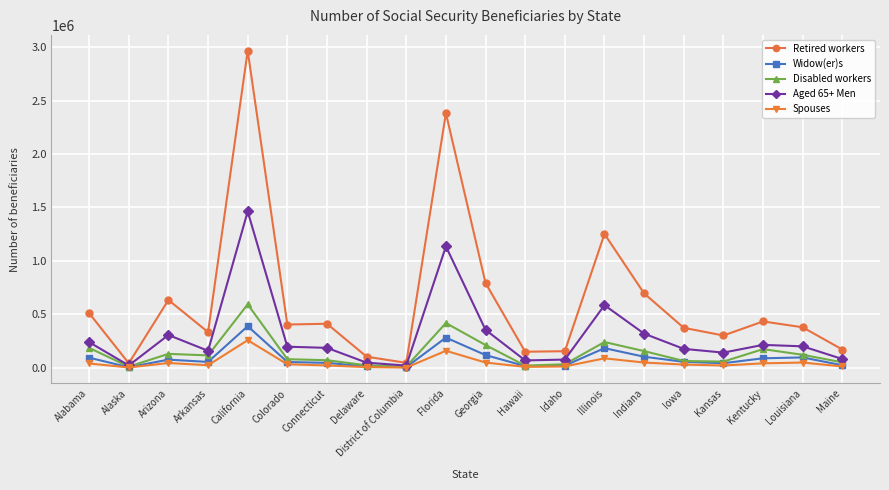

What is the highest value of the Widow(er)s series?

389026